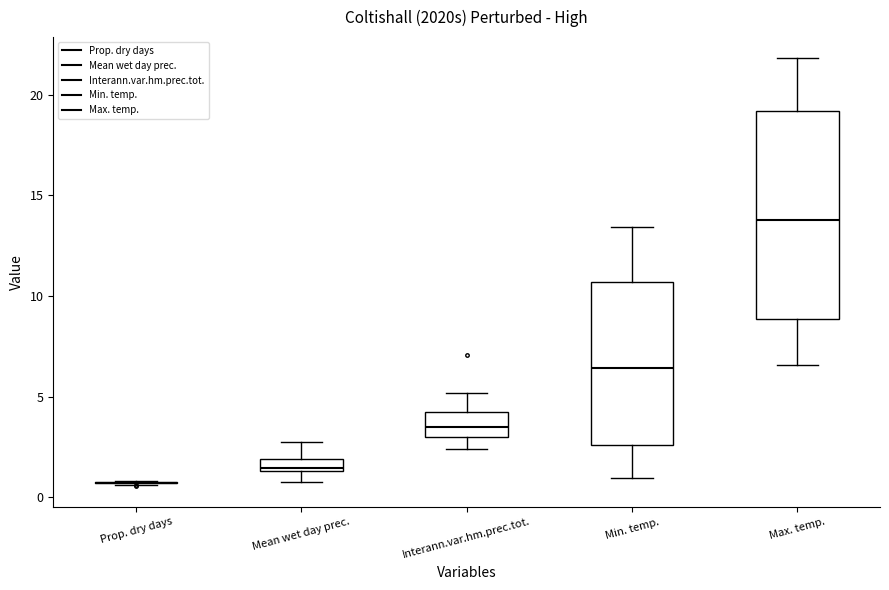

Comparing the boxes themselves (not the whiskers), which one is the tallest?

Max. temp.